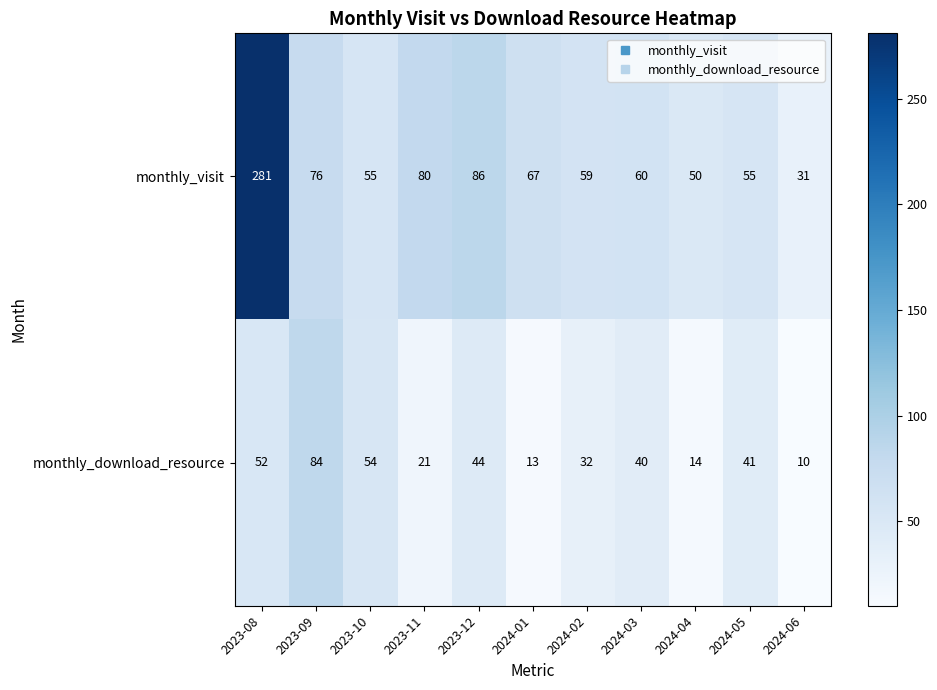

Reading left to right, what are all the values shown in this chart?

monthly_visit: 2023-08=281	2023-09=76	2023-10=55	2023-11=80	2023-12=86	2024-01=67	2024-02=59	2024-03=60	2024-04=50	2024-05=55	2024-06=31
monthly_download_resource: 2023-08=52	2023-09=84	2023-10=54	2023-11=21	2023-12=44	2024-01=13	2024-02=32	2024-03=40	2024-04=14	2024-05=41	2024-06=10